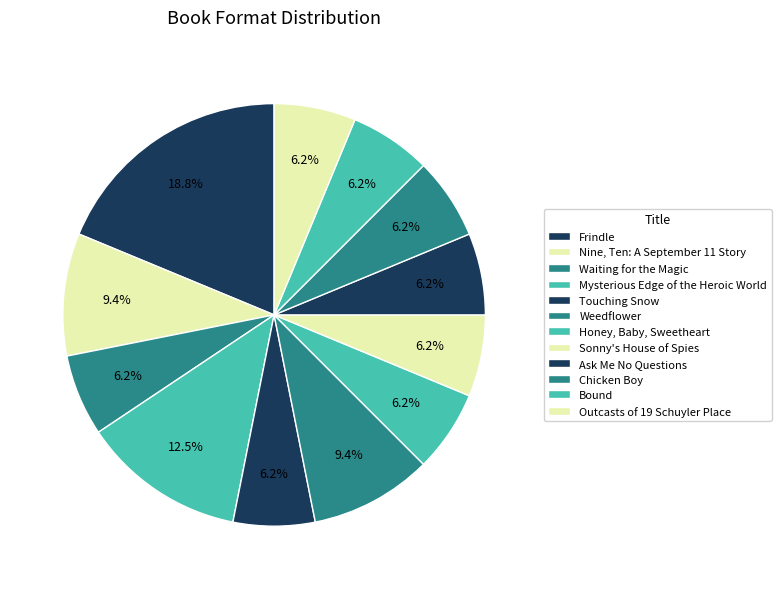

How many slices are in this pie chart?

12